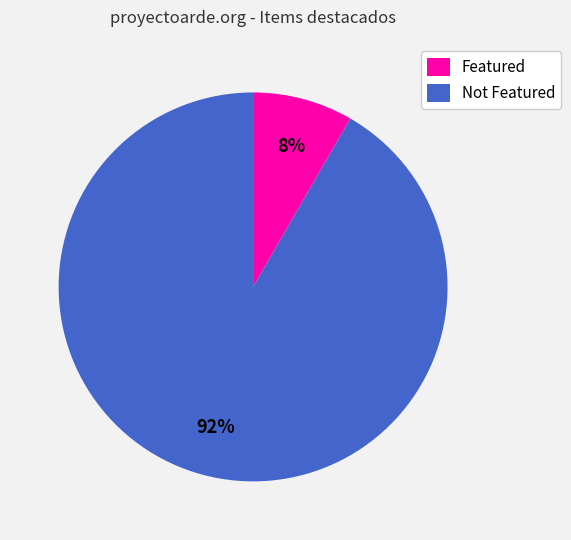

Does any single category account for the majority?

Yes